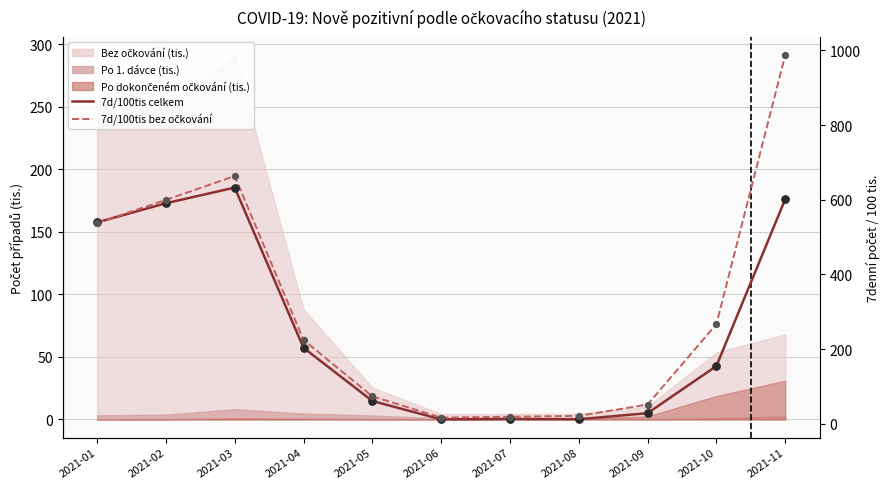

Which series reaches the maximum Y coordinate?

7d/100tis bez očkování